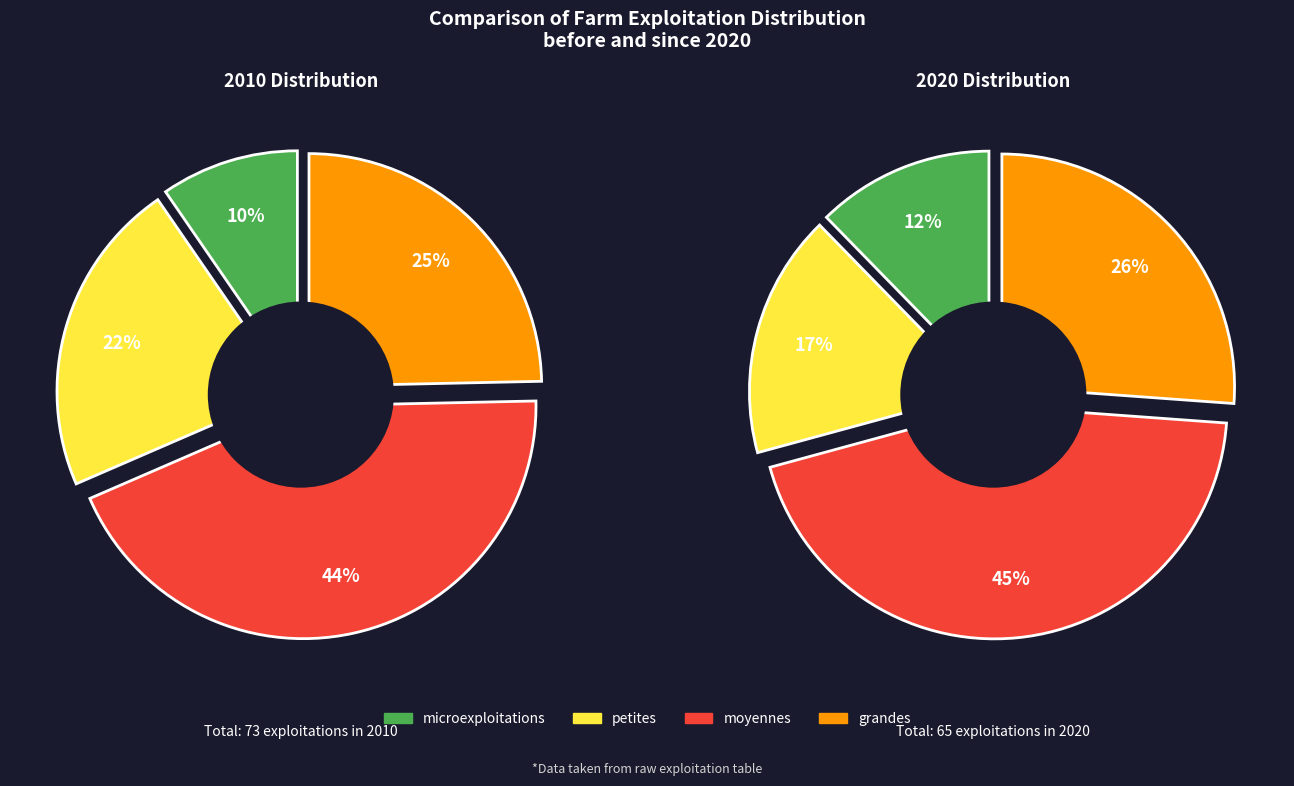

Is microexploitations the majority of the pie?

No